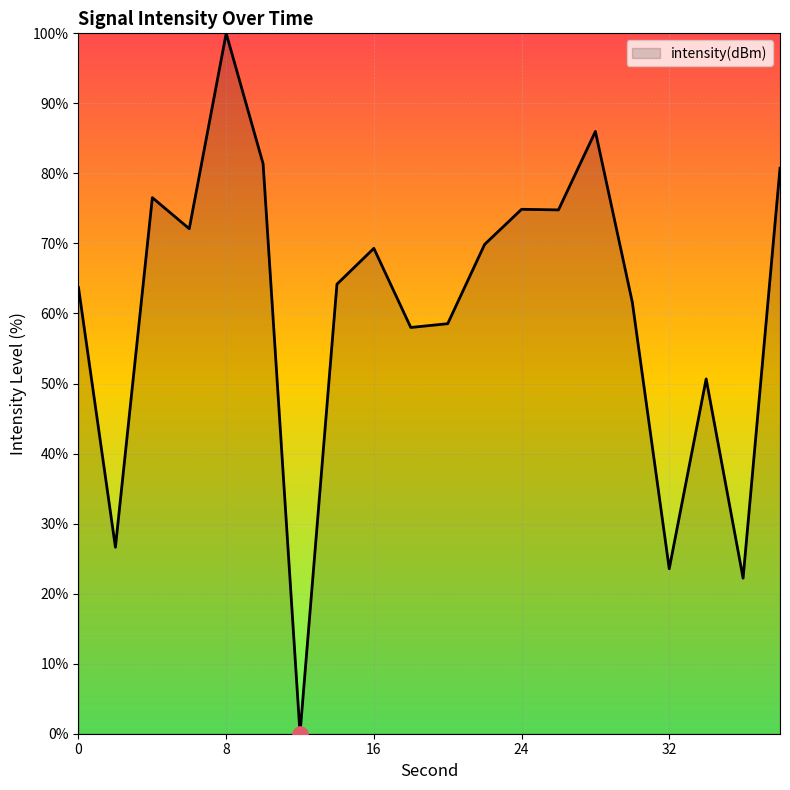

What is the greatest value displayed?

100.0